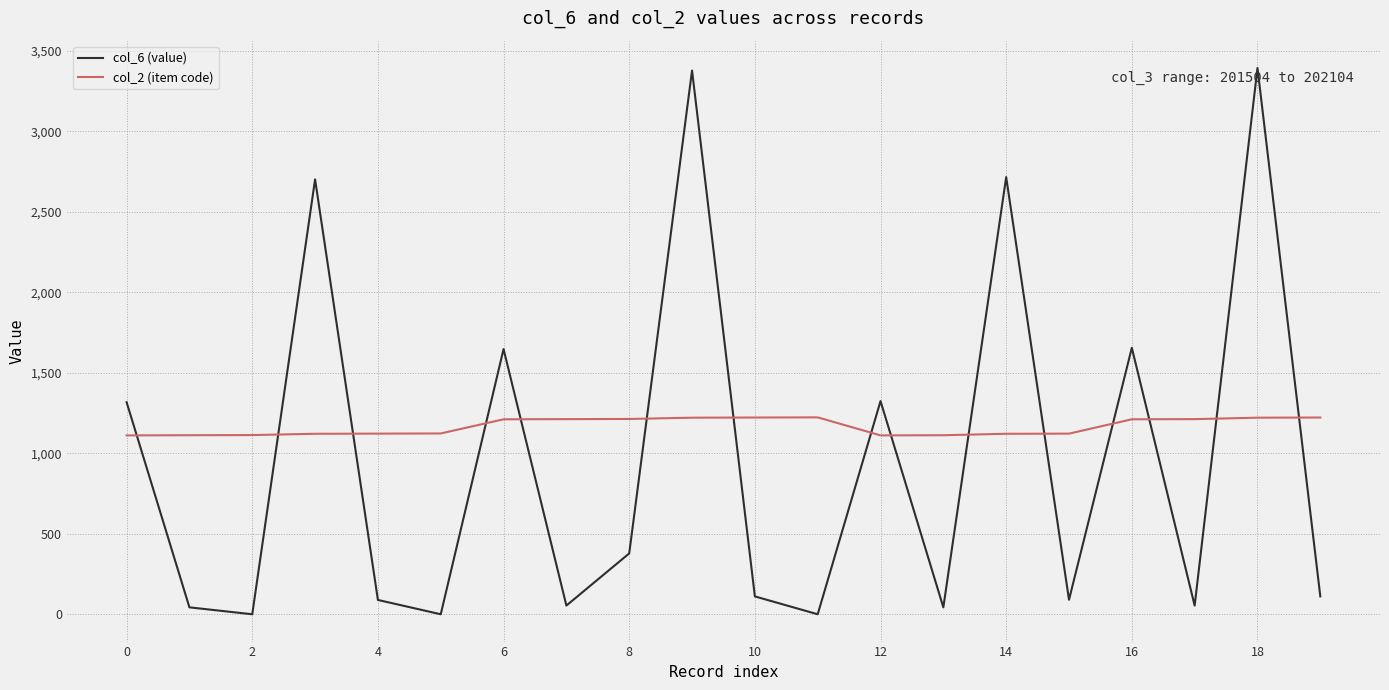

Which series has the largest range (max minus min)?

col_6 (value)